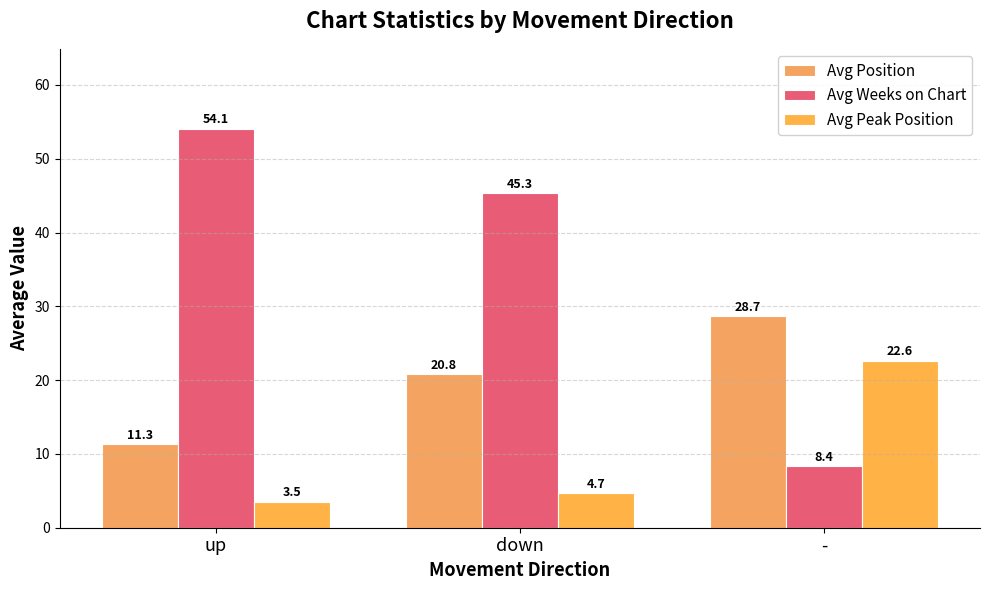

How many bars are there in each group?

3